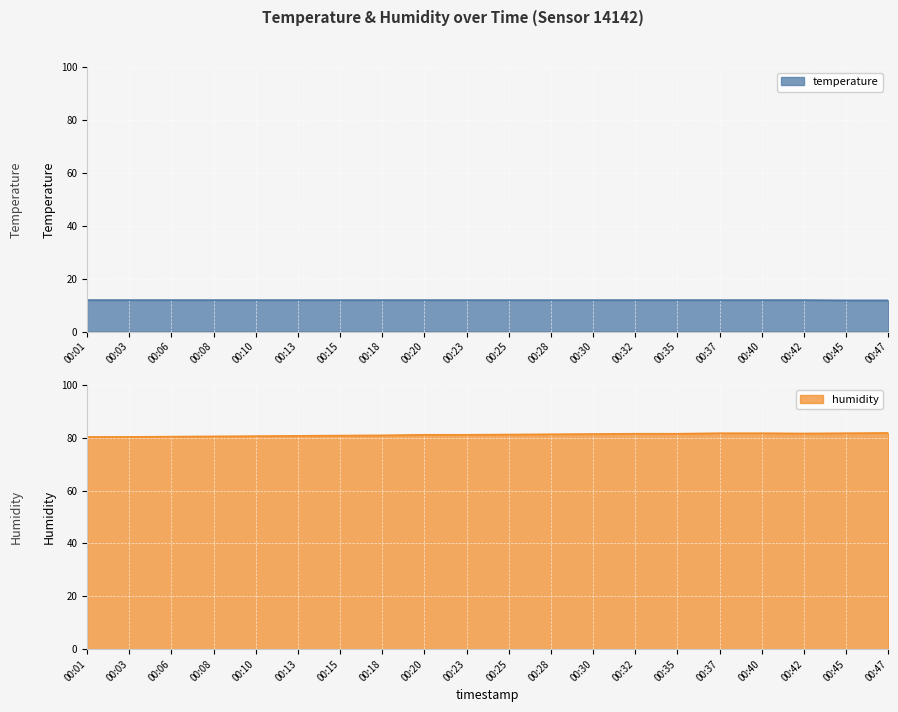

Reading left to right, what are all the values shown in this chart?

temperature: 11.9	11.9	11.9	11.9	11.9	11.9	11.9	11.9	11.9	11.9	11.9	11.9	11.9	11.9	11.9	11.9	11.9	11.9	11.8	11.8
humidity: 80.3	80.3	80.4	80.5	80.6	80.7	80.8	80.9	81.1	81.1	81.2	81.3	81.4	81.5	81.5	81.7	81.7	81.6	81.7	81.8